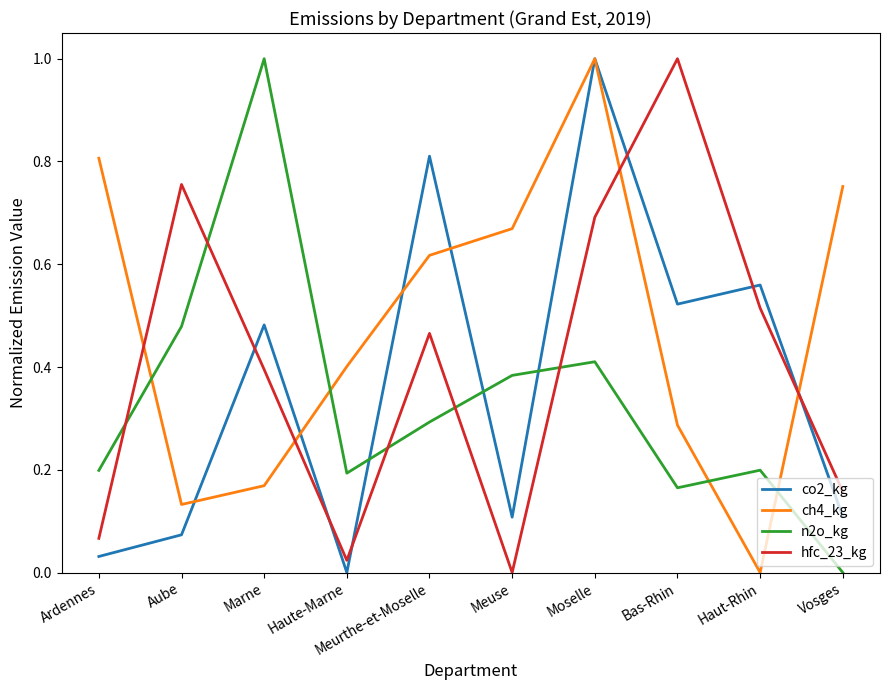

The value of ch4_kg at Marne is 0.2. True or false?

True